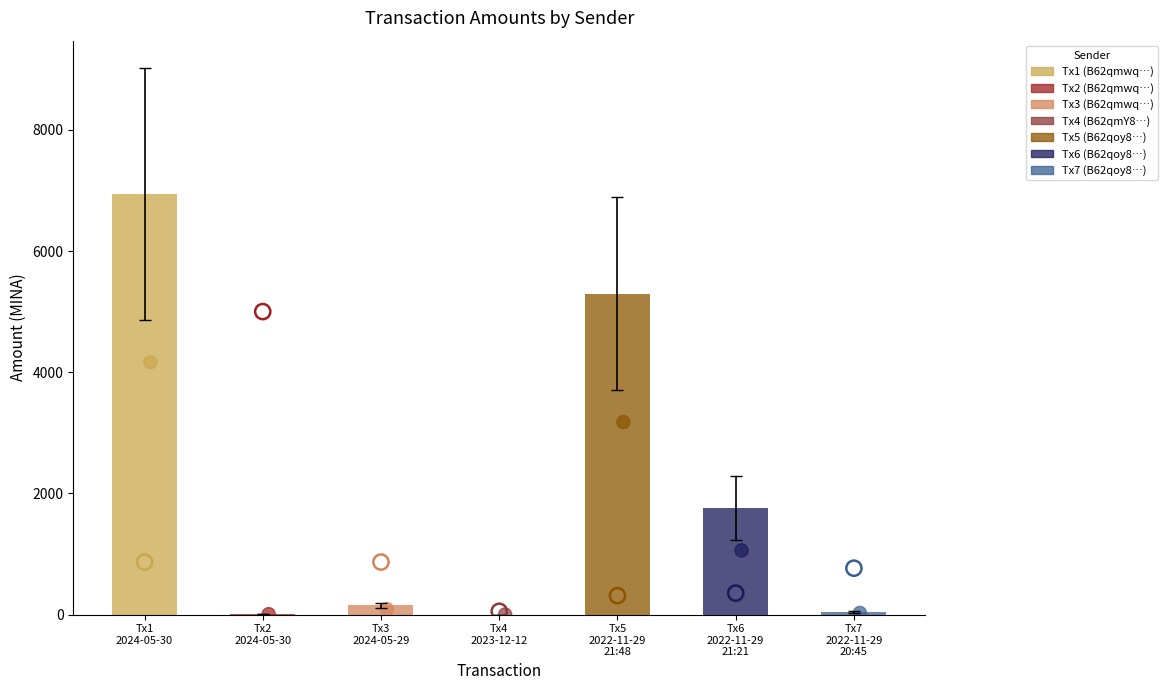

What is the total value across all series at Tx2
2024-05-30?

5016.0